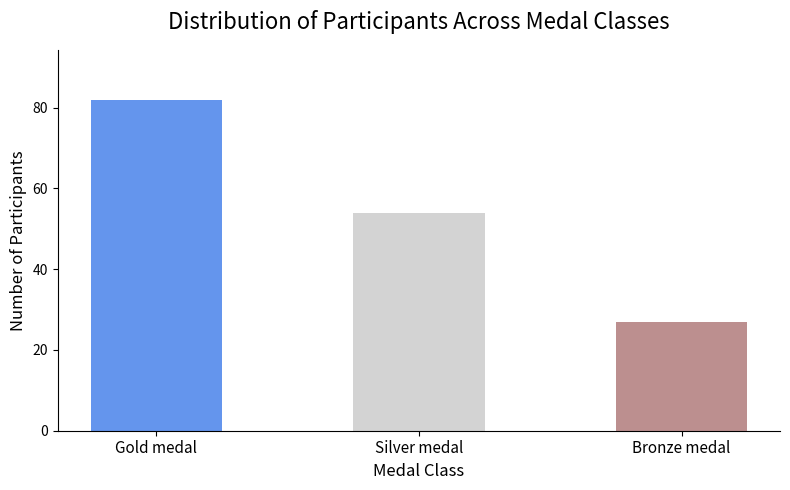

Rank the categories by value from highest to lowest.

Gold medal, Silver medal, Bronze medal